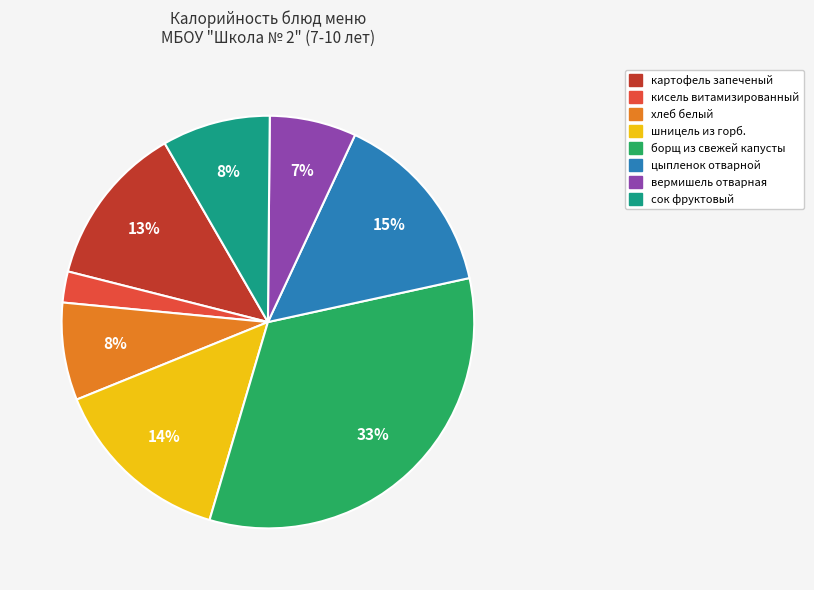

Does any single category account for the majority?

No